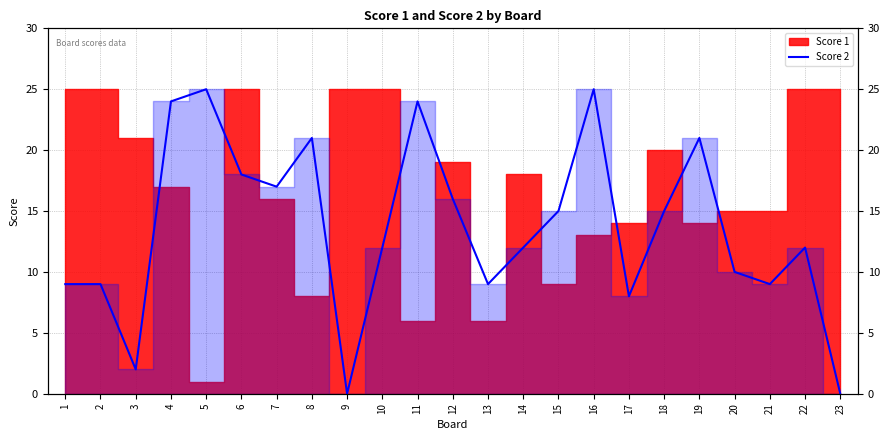

How many points are higher than both their immediate neighbors (excluding endpoints)?

6